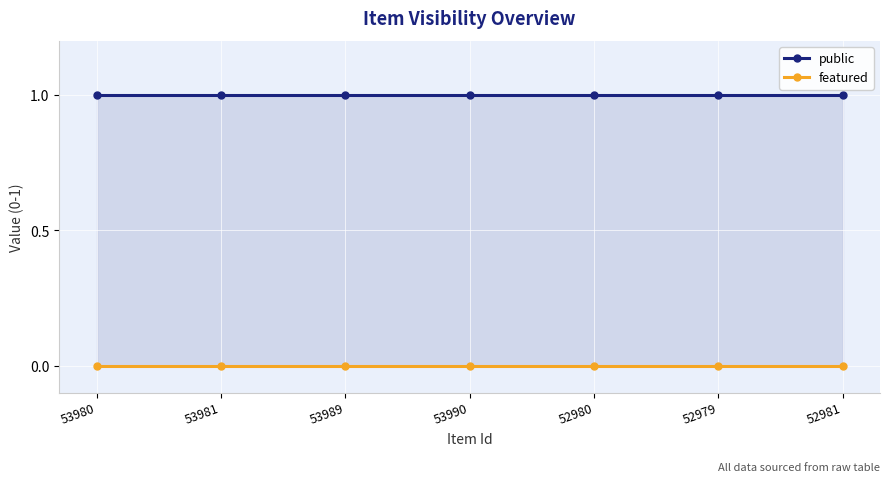

At which label is public closest to 1?

53980